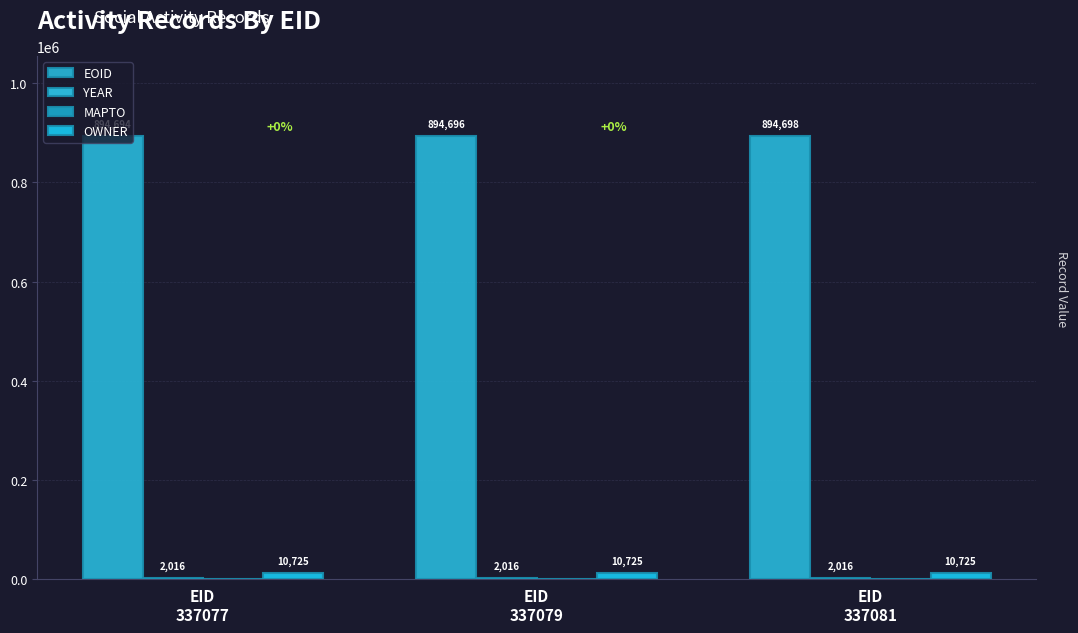

At which category is the sum across all series the highest?

EID
337081